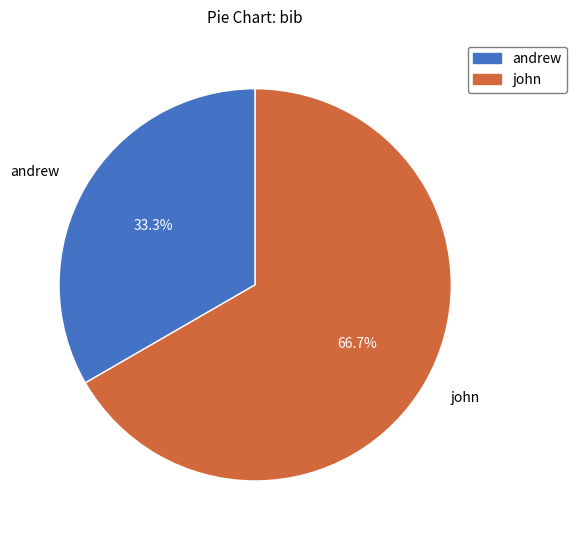

Between john and andrew, which is larger?

john